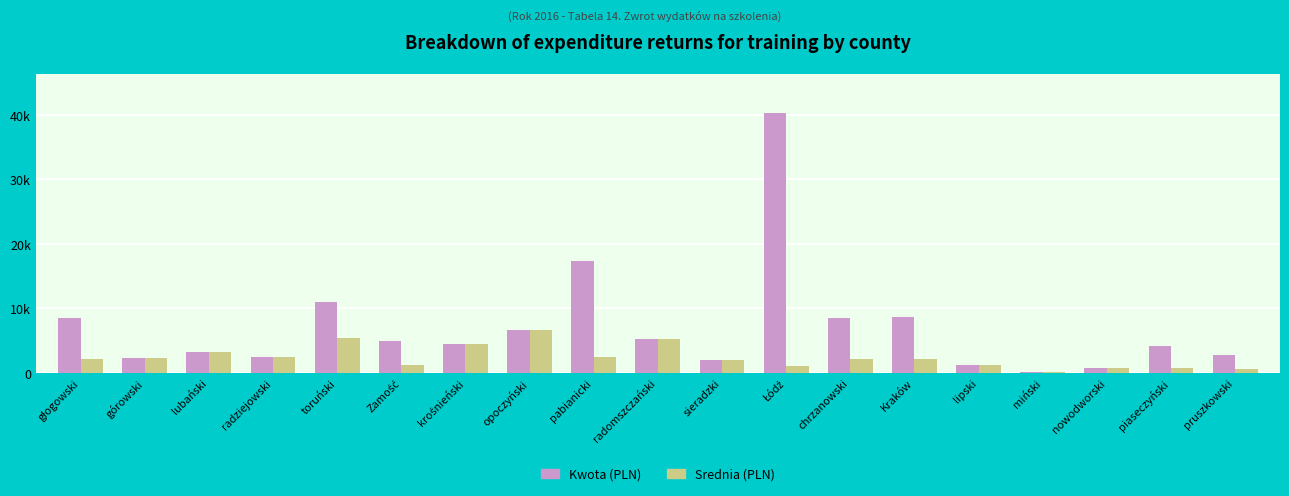

At which category is the sum across all series the highest?

Łódź